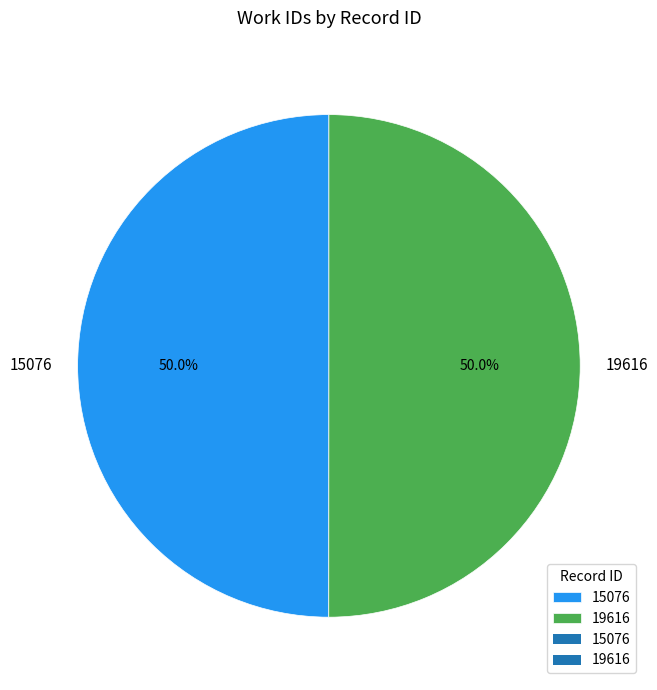

Approximately how many times larger is the value at 19616 compared to 15076?

1.0